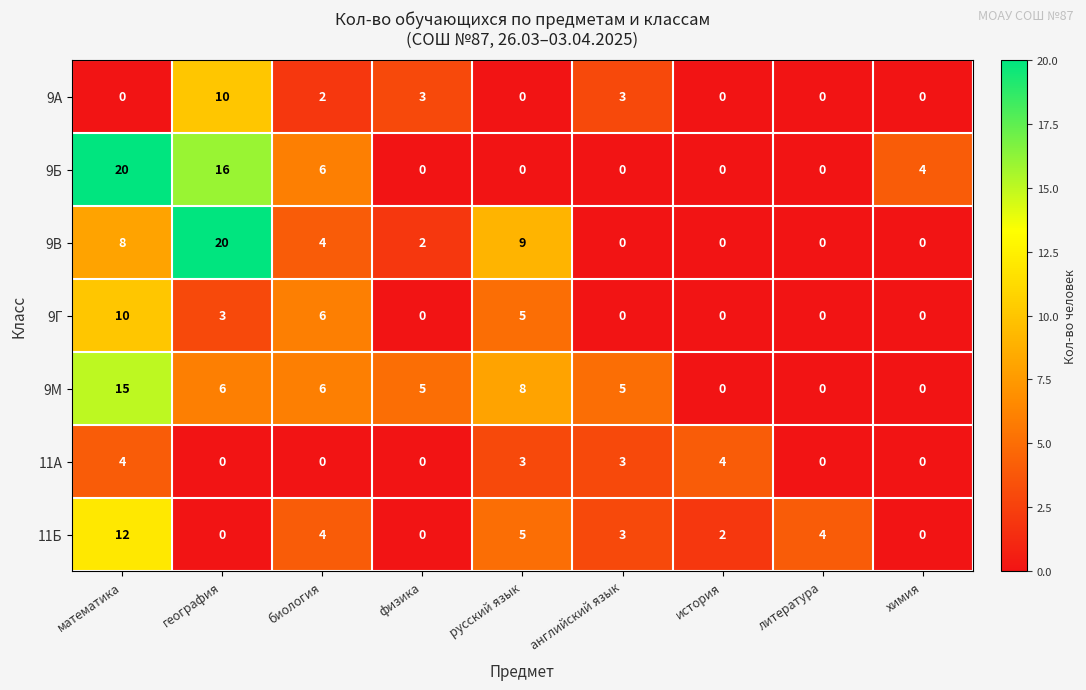

What is the average value of the 9В series?

5